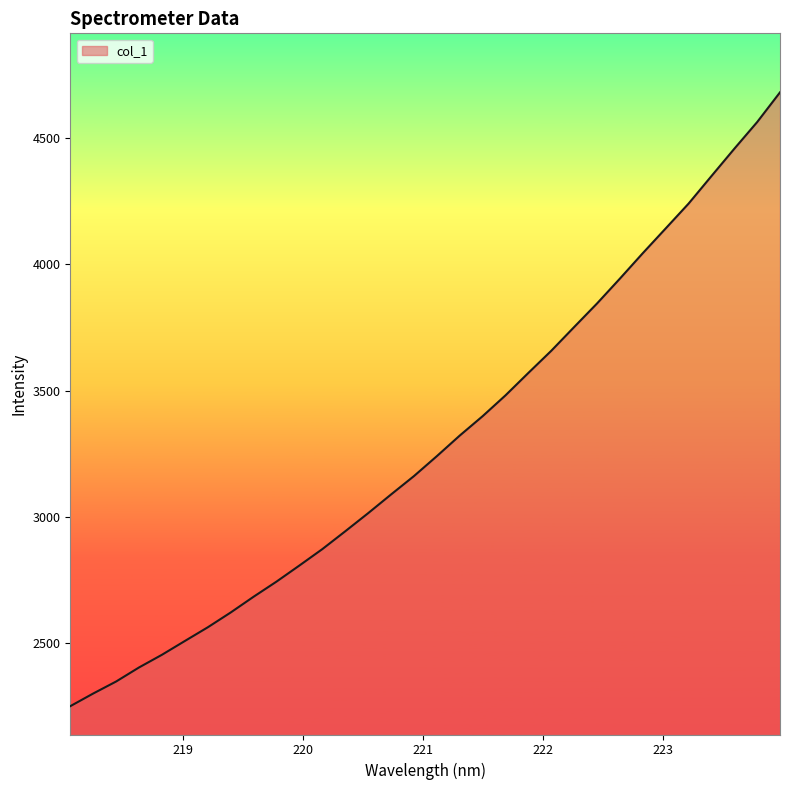

What is the difference between the maximum and minimum values?

2435.2